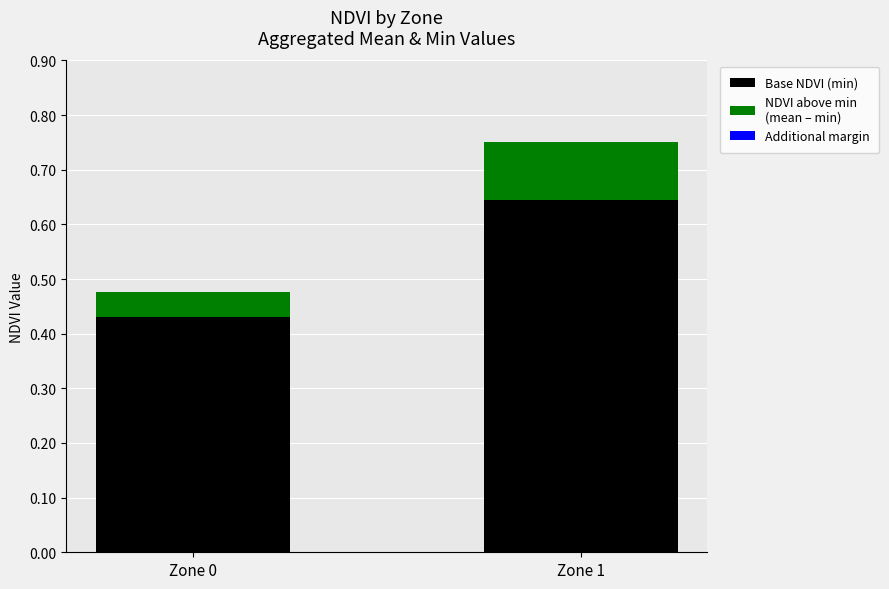

At which category is the sum across all series the highest?

Zone 1